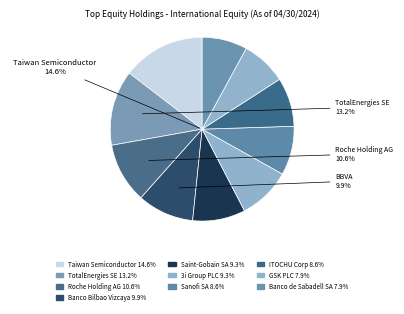

What percentage is the Banco de Sabadell SA slice, to the nearest percent?

8%